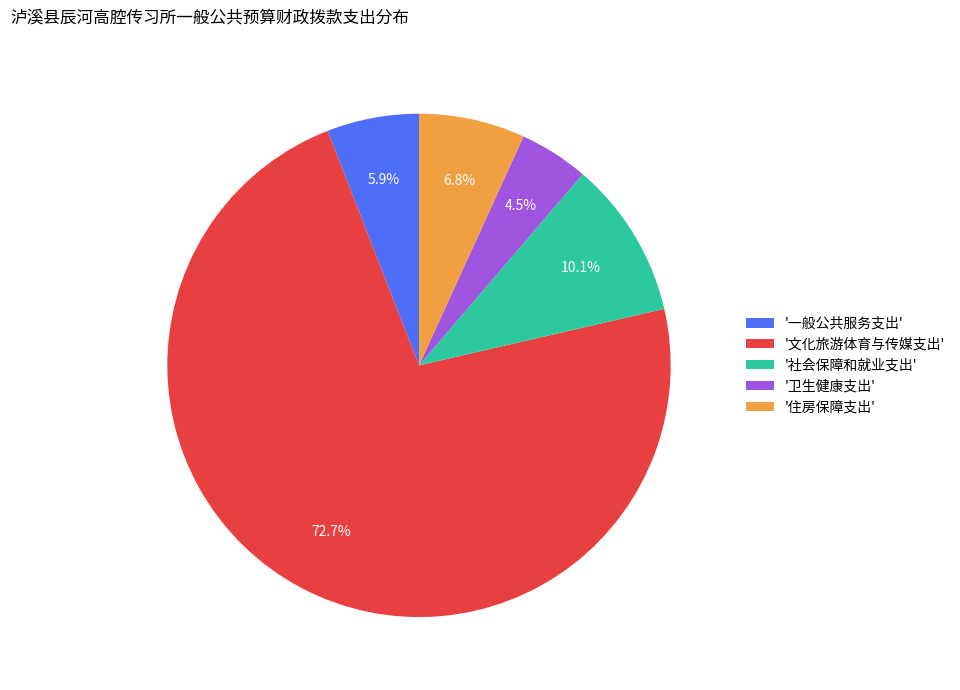

What percentage is NOT represented by '住房保障支出'?

93.2%